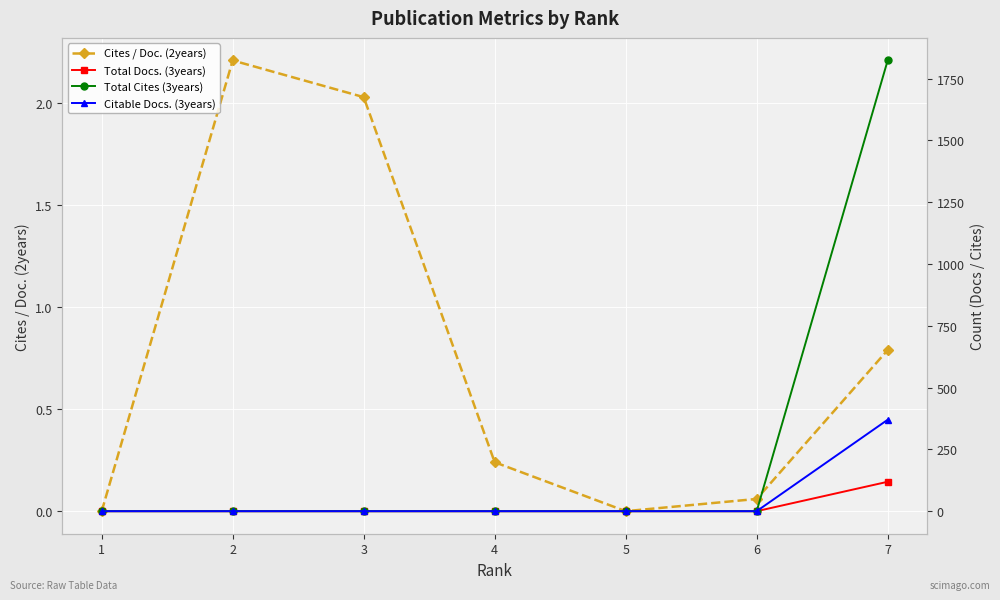

How many positive values does the Citable Docs. (3years) series have?

1